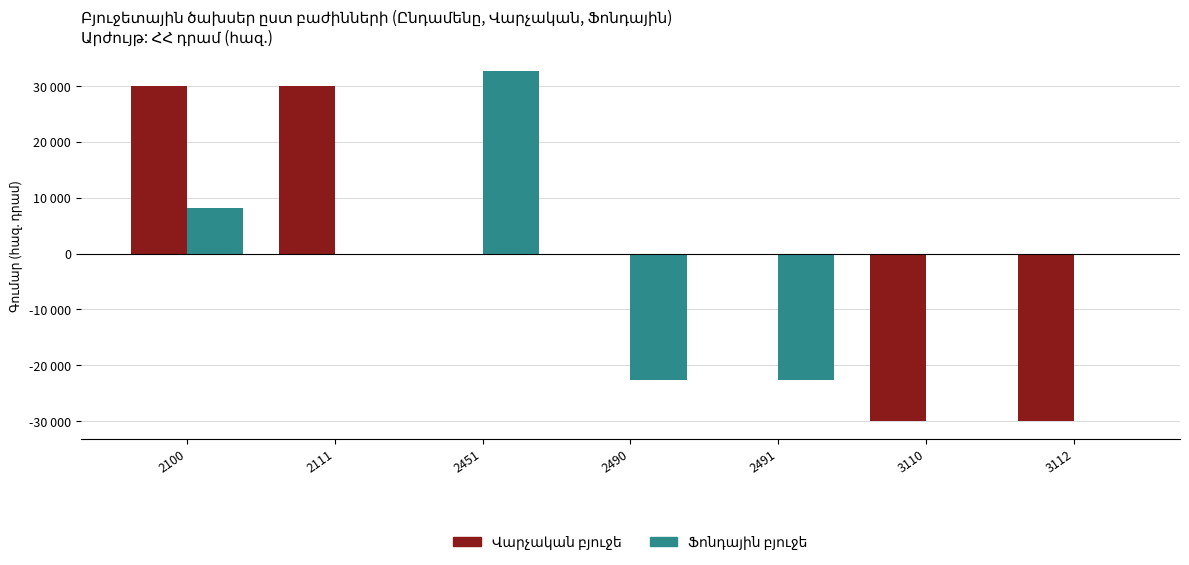

What is the total value across all series at 2490?

-22564.8